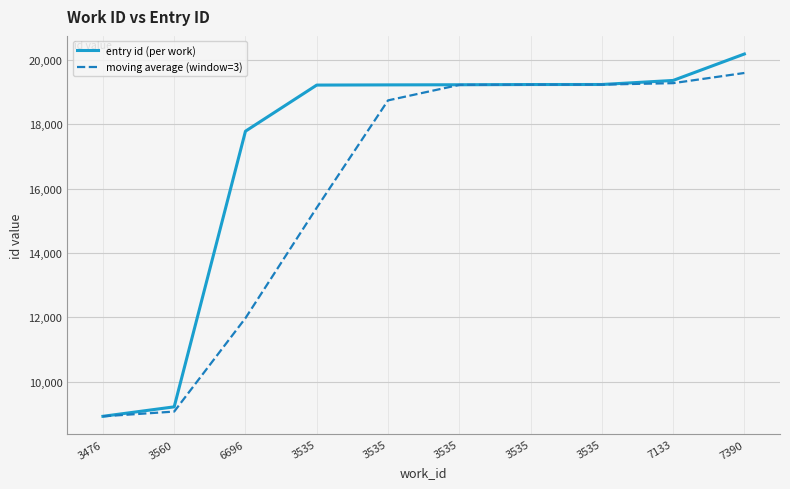

Which series has the largest range (max minus min)?

entry id (per work)